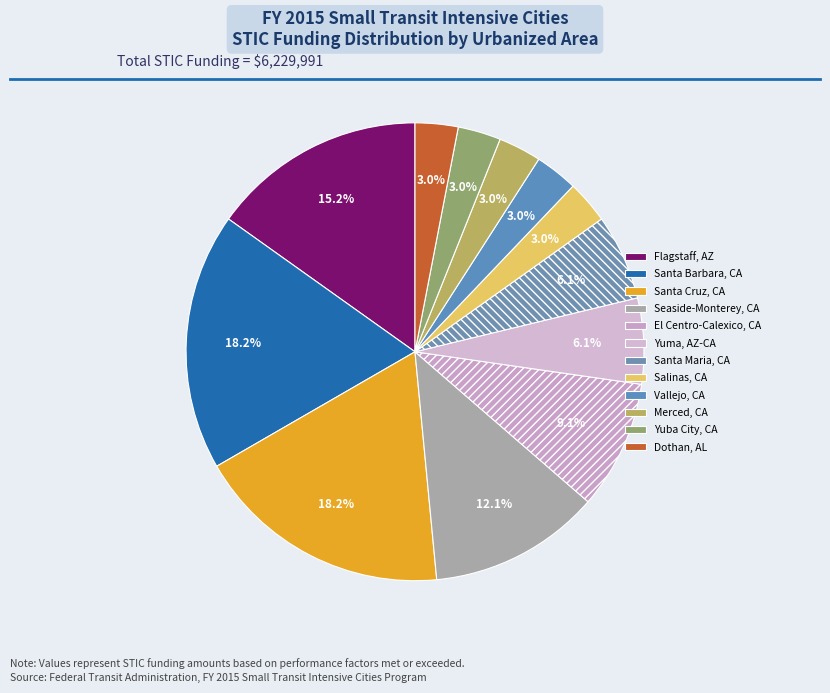

Is it true that Santa Maria, CA is 6% of the pie?

True